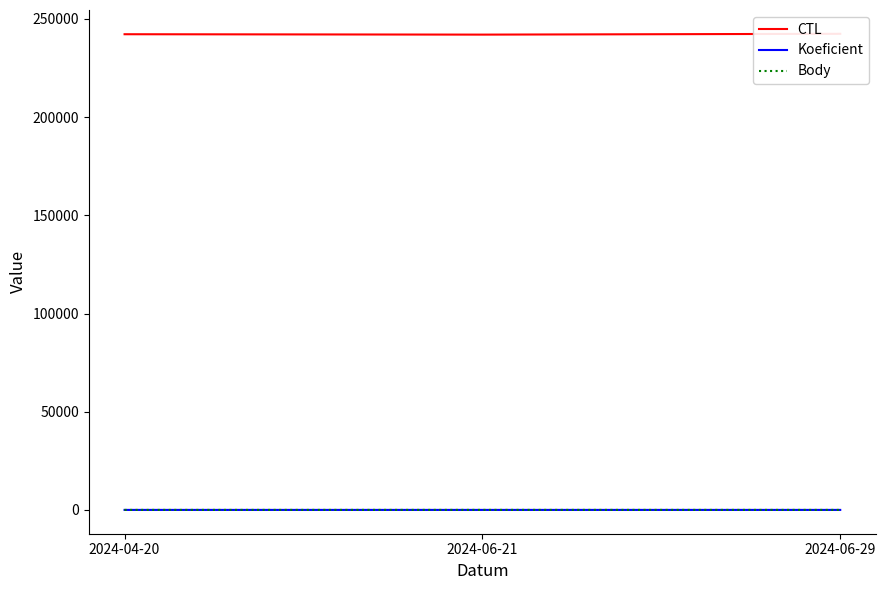

Does the chart display data point markers on the line(s)?

No